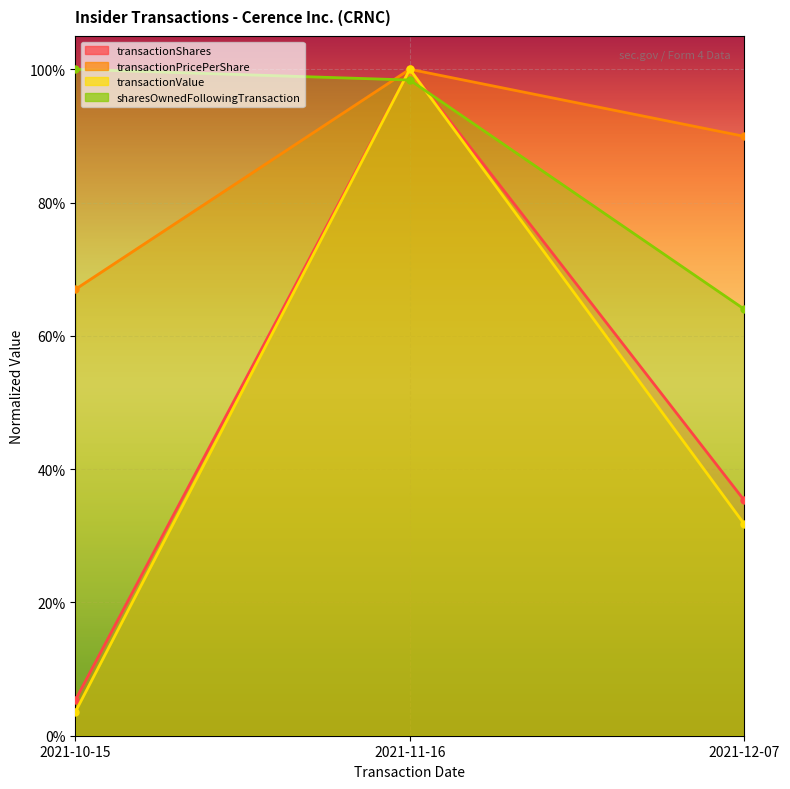

At 2021-11-16, list the series in order from smallest to largest.

sharesOwnedFollowingTransaction, transactionShares, transactionPricePerShare, transactionValue